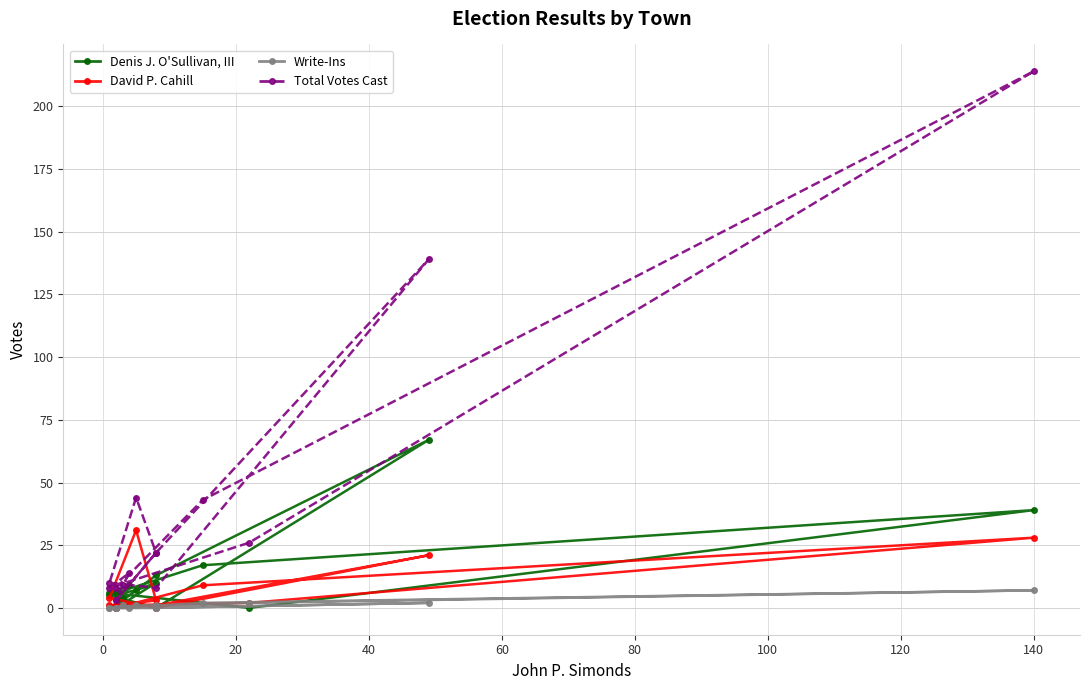

Which series has the largest range (max minus min)?

Total Votes Cast